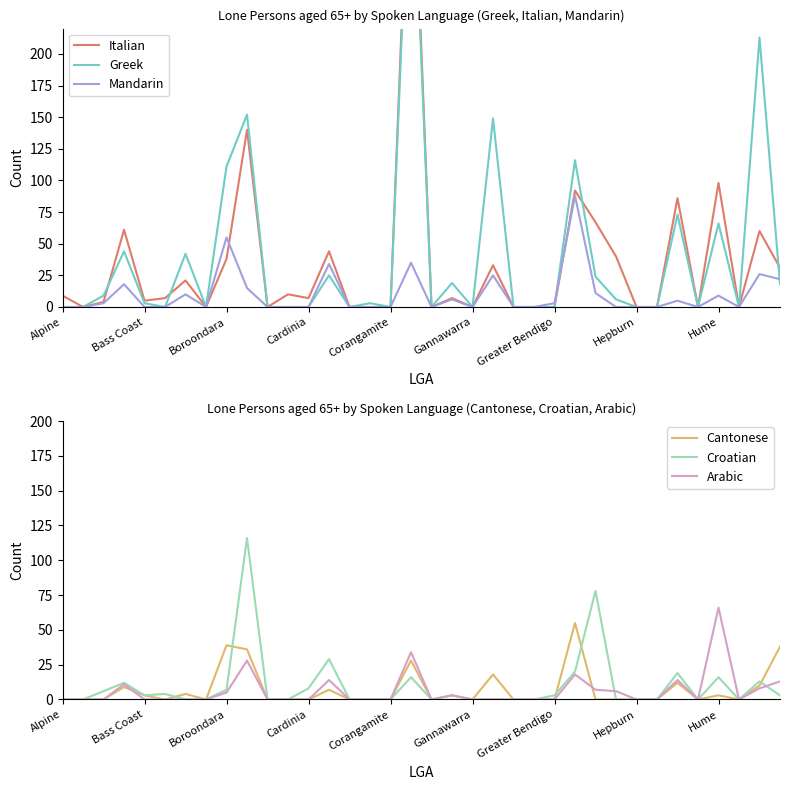

The Mandarin series shows 11 at Boroondara. True or false?

False